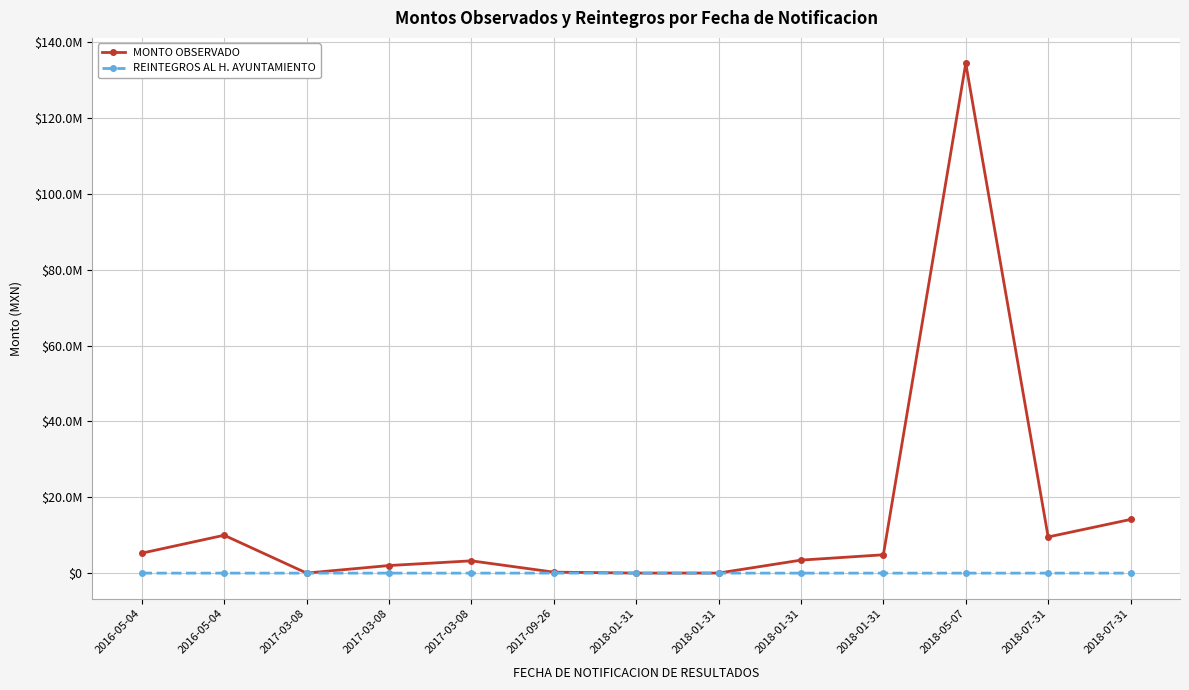

Reading right to left, list all the values displayed in this chart.

MONTO OBSERVADO: 14151650.2	9536346.0	134393051.0	4836197.3	3427856.6	19079.0	15902.7	260328.5	3241537.6	2000987.0	15618.2	9987388.3	5264255.0
REINTEGROS AL H. AYUNTAMIENTO: 0.0	0.0	0.0	0.0	0.0	0.0	0.0	12407.4	0.0	0.0	0.0	0.0	0.0